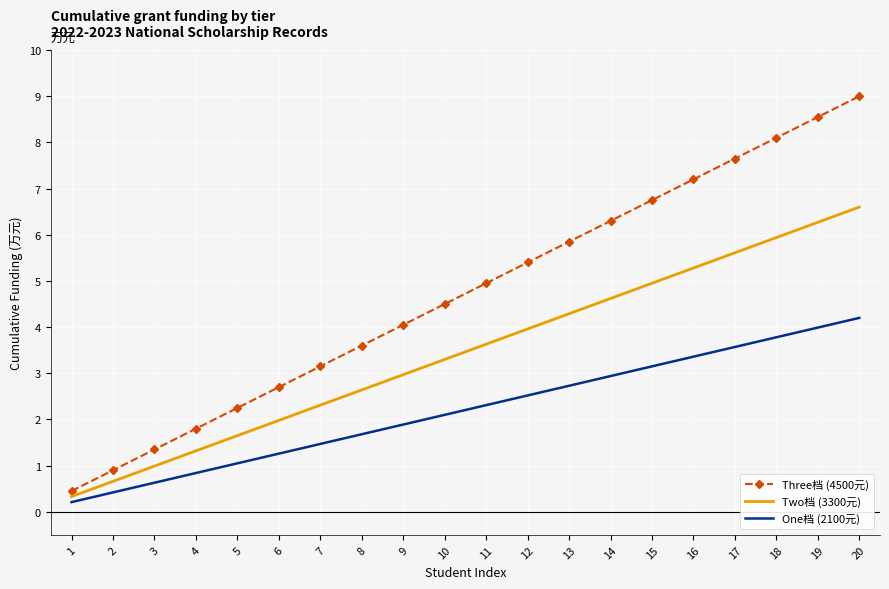

How many series are shown in this chart?

3